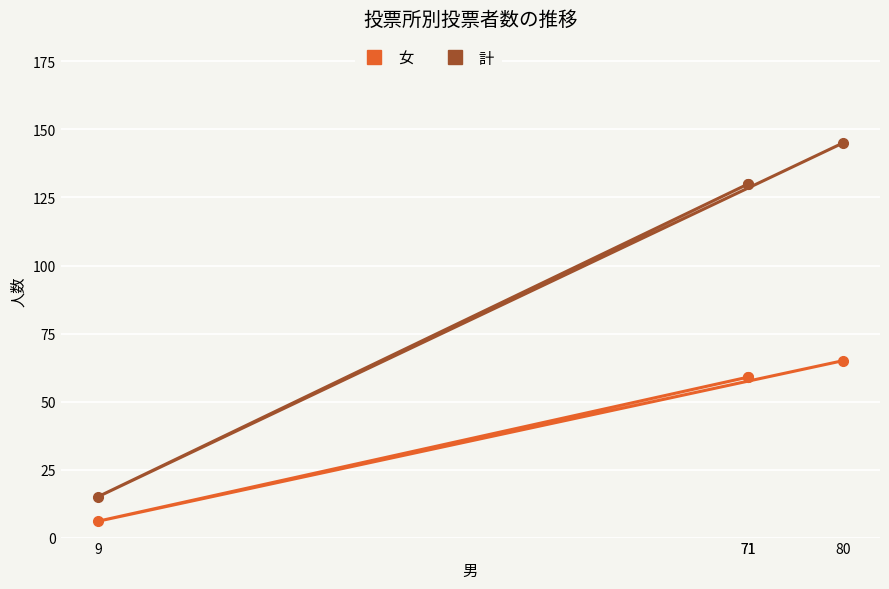

Which has a higher value, 71 or 9?

71